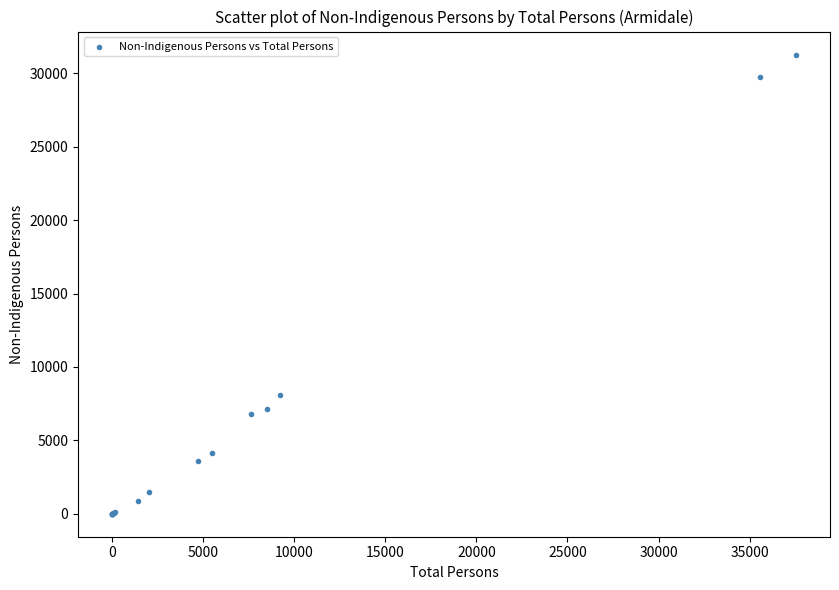

What Y value in the scatter plot is closest to 15641?

8080